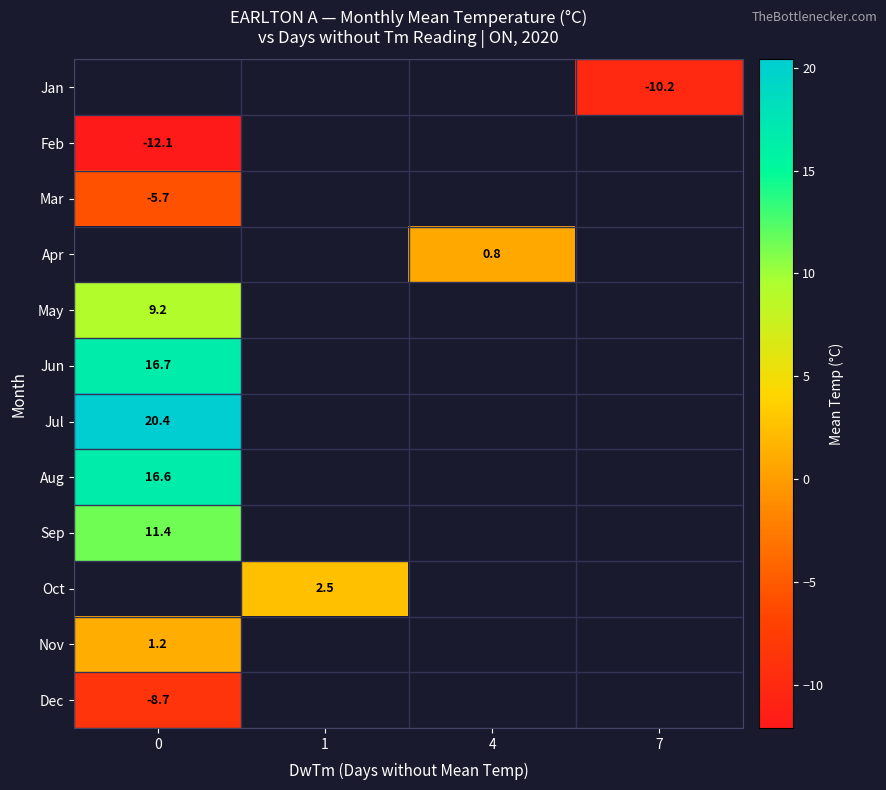

Is the value of Nov at 0 greater than the value of May at 0?

No